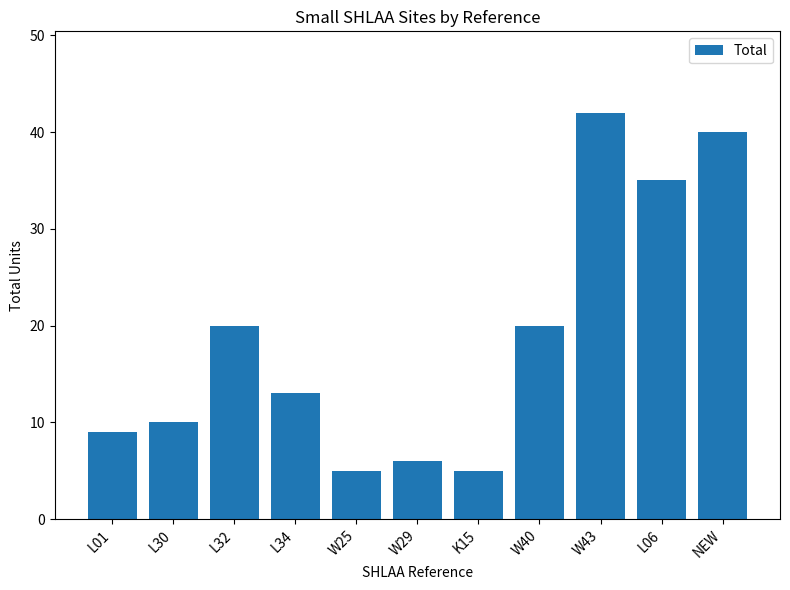

What is the value of the 4th bar from the left?

13